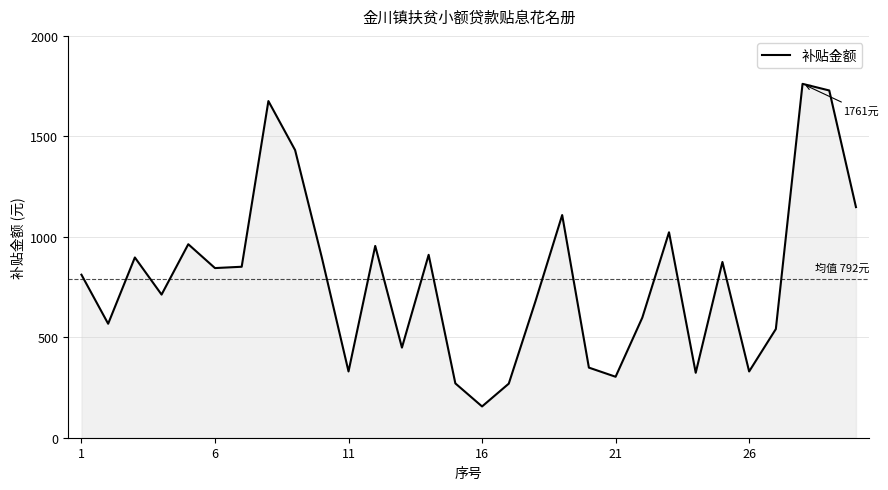

What is the minimum value shown in the chart?

155.7